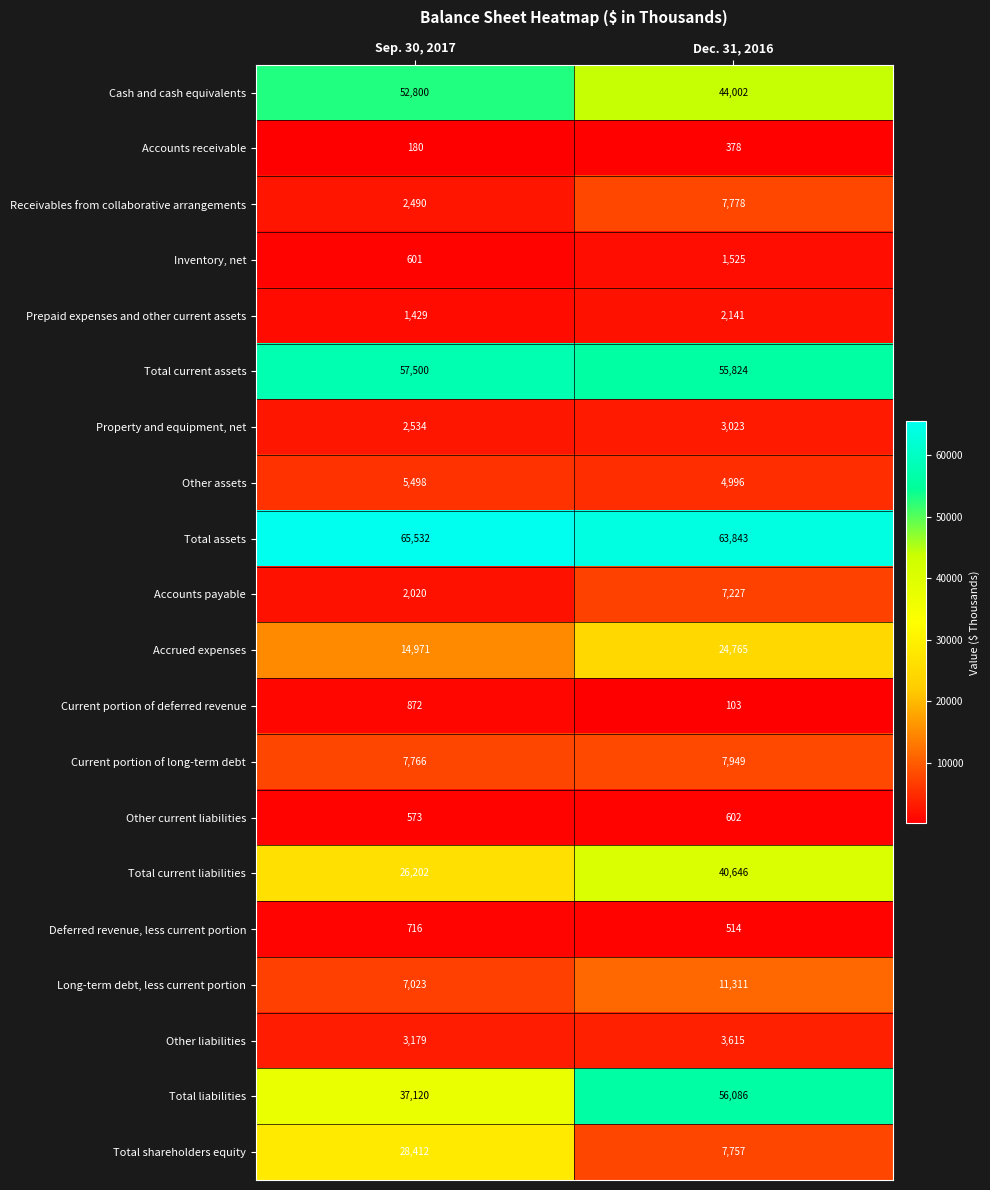

What is the difference between the Prepaid expenses and other current assets values at Sep. 30, 2017 and Dec. 31, 2016?

712